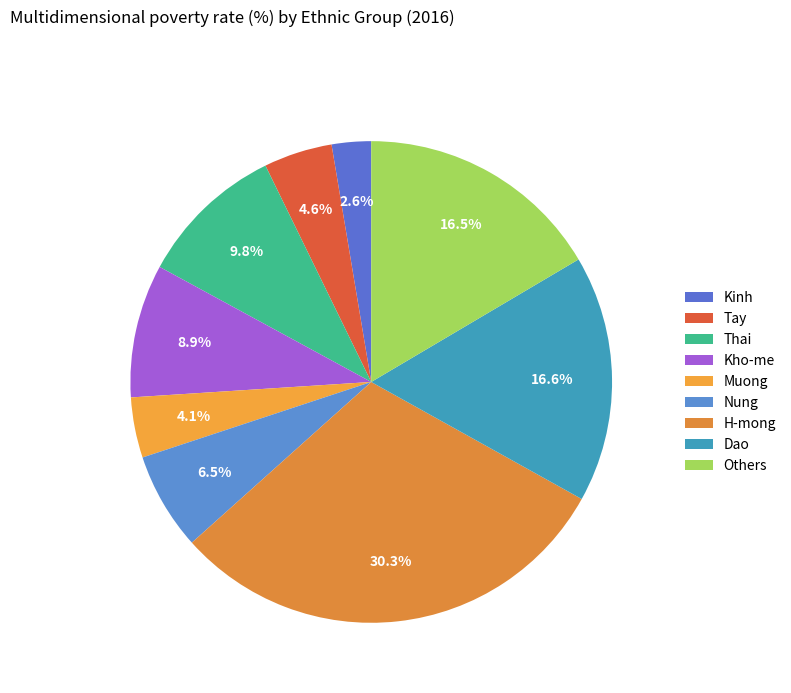

What percentage is NOT represented by Nung?

93.5%